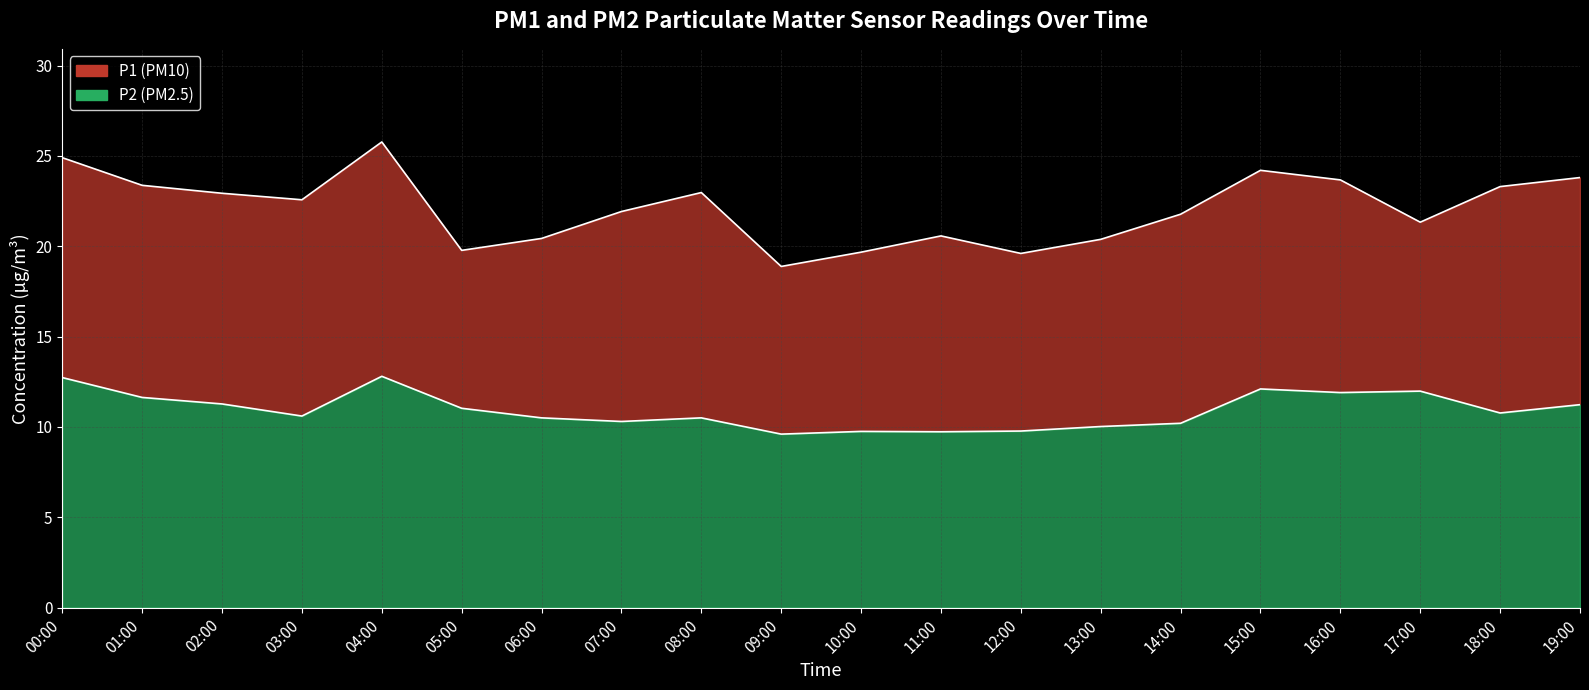

How many interior local peaks does the P1 series have?

4